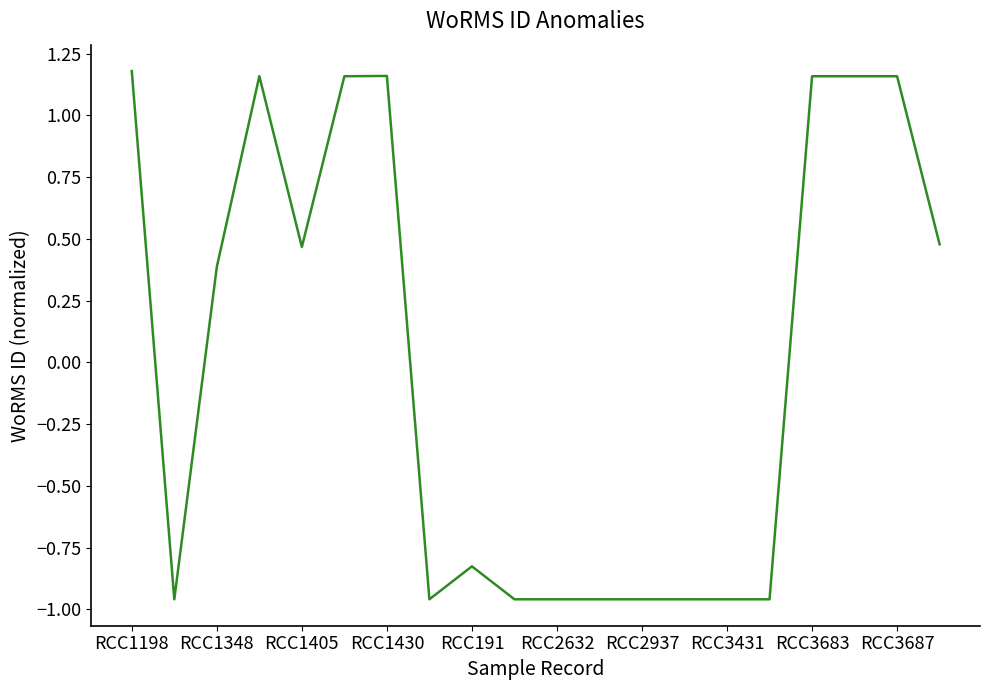

What is the difference between the maximum and minimum values?

2.1